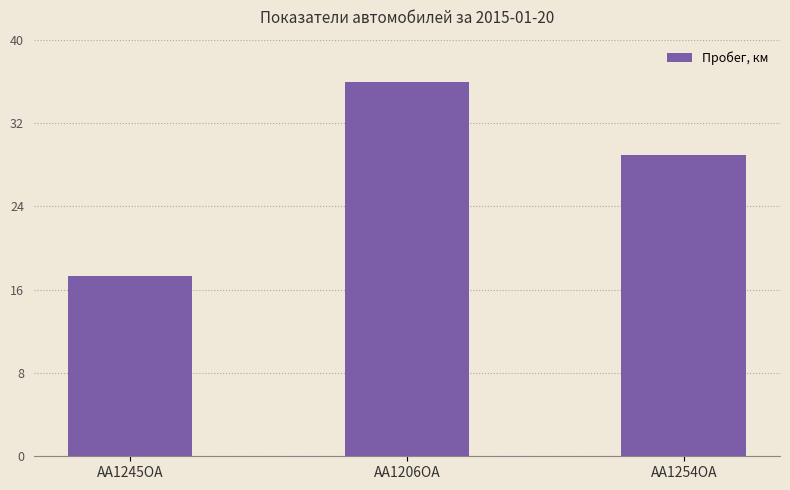

Is it true that the value at AA1245OA is 17.3?

True